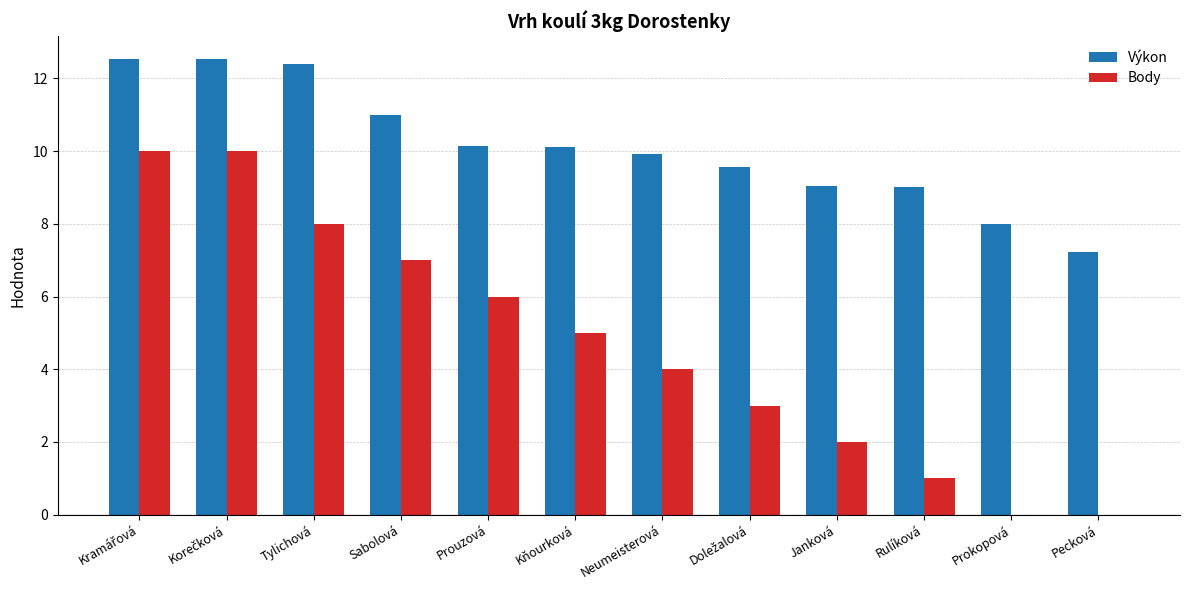

How many groups of bars are there?

12